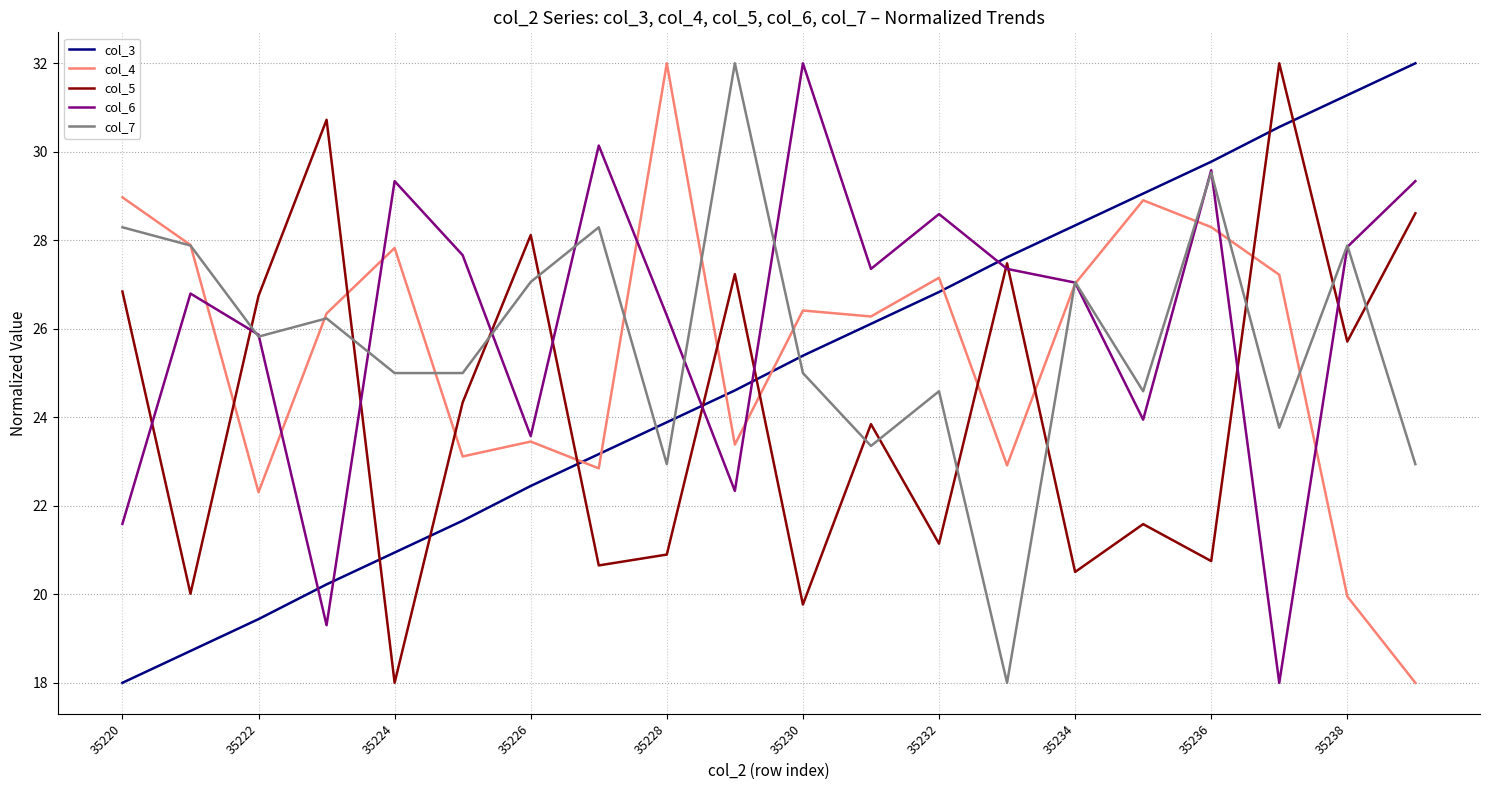

What is the smallest value displayed?

18.0